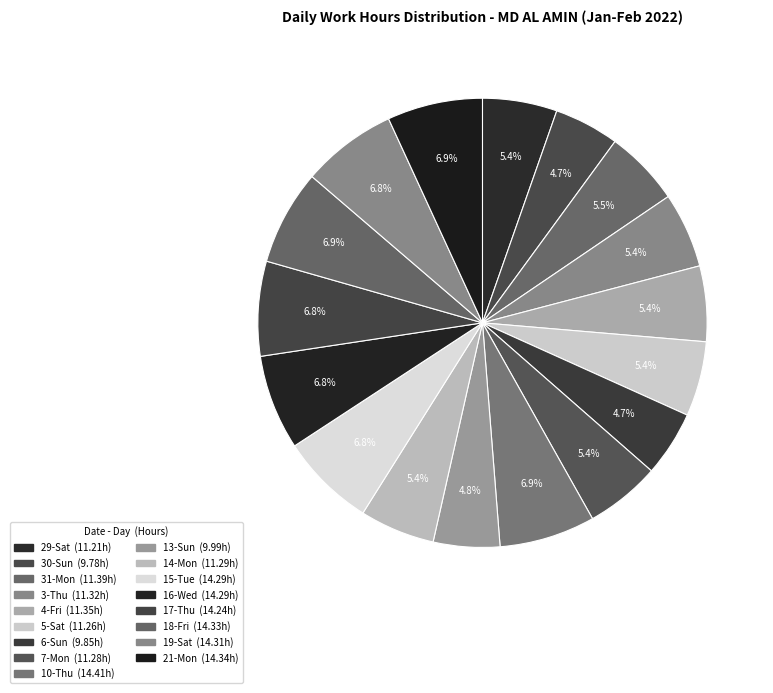

True or false: 30-Sun accounts for 5% of the total.

True